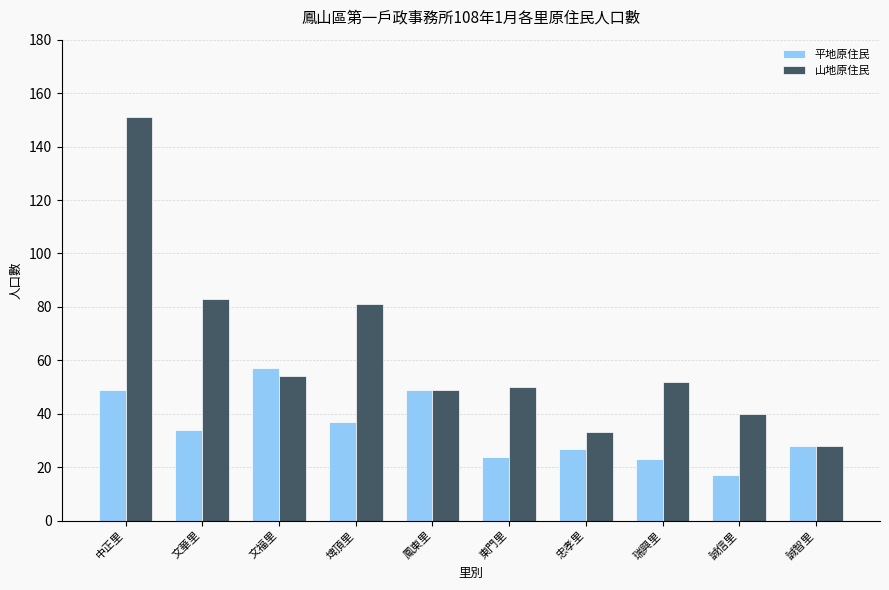

How many data points in 平地原住民 are less than 34?

5